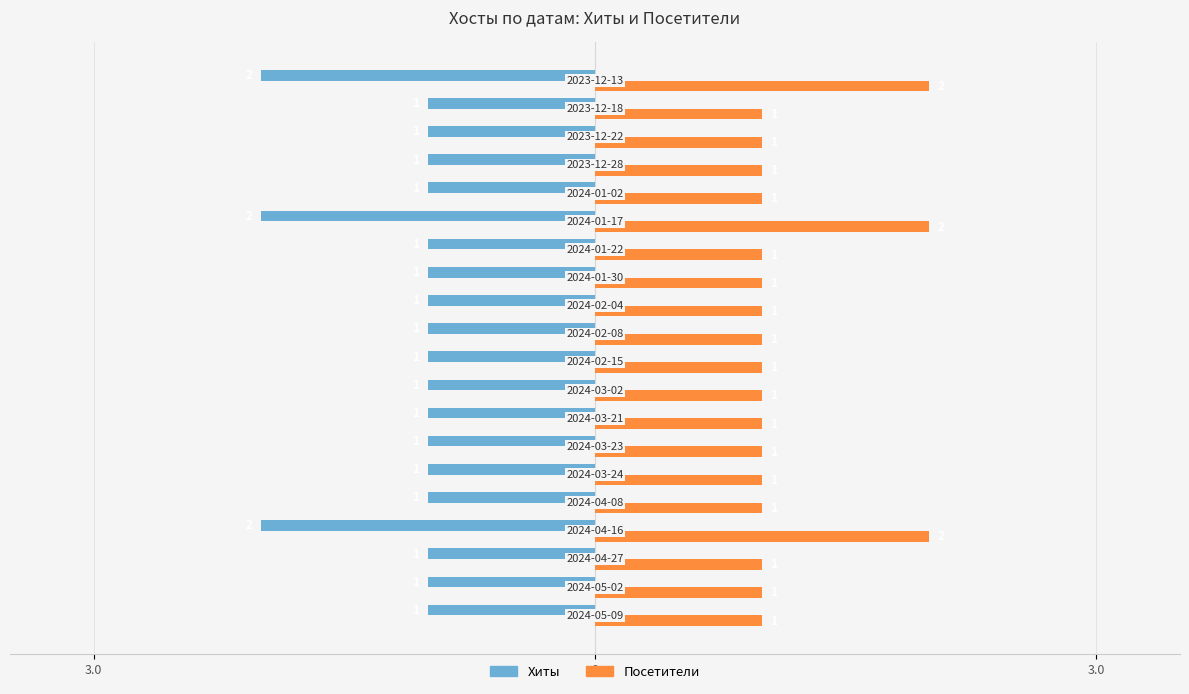

What are all the series names shown in the legend?

Хиты, Посетители